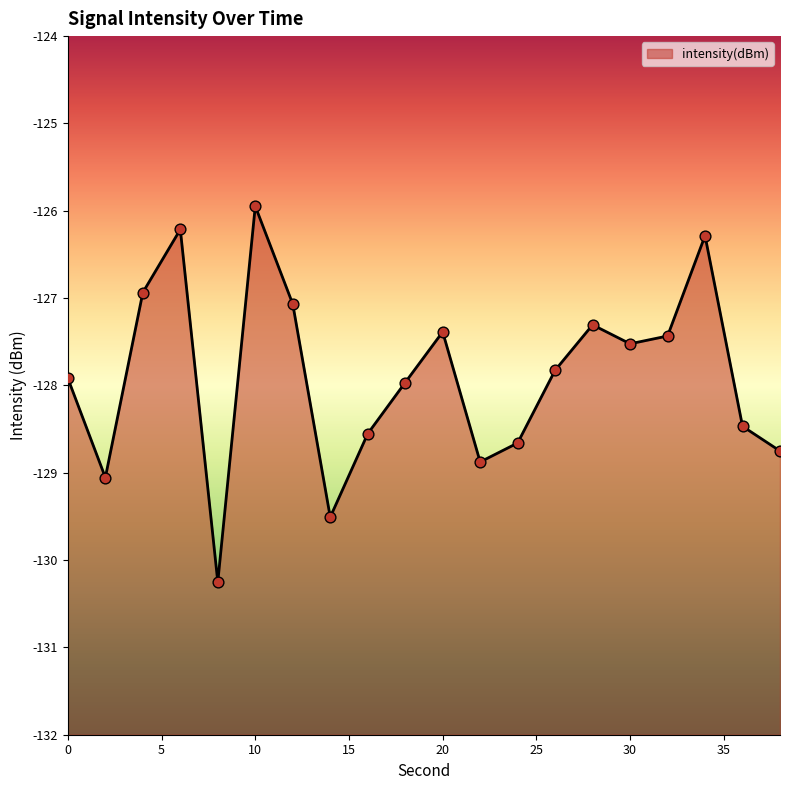

Between 14 and 6, which is larger?

6